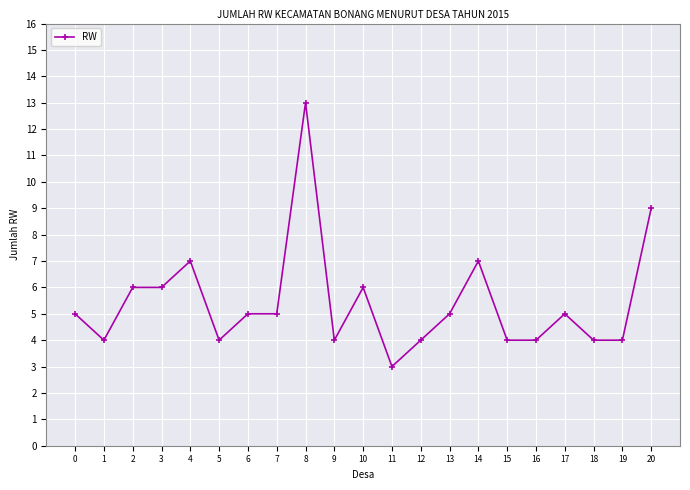

What is the greatest value displayed?

13